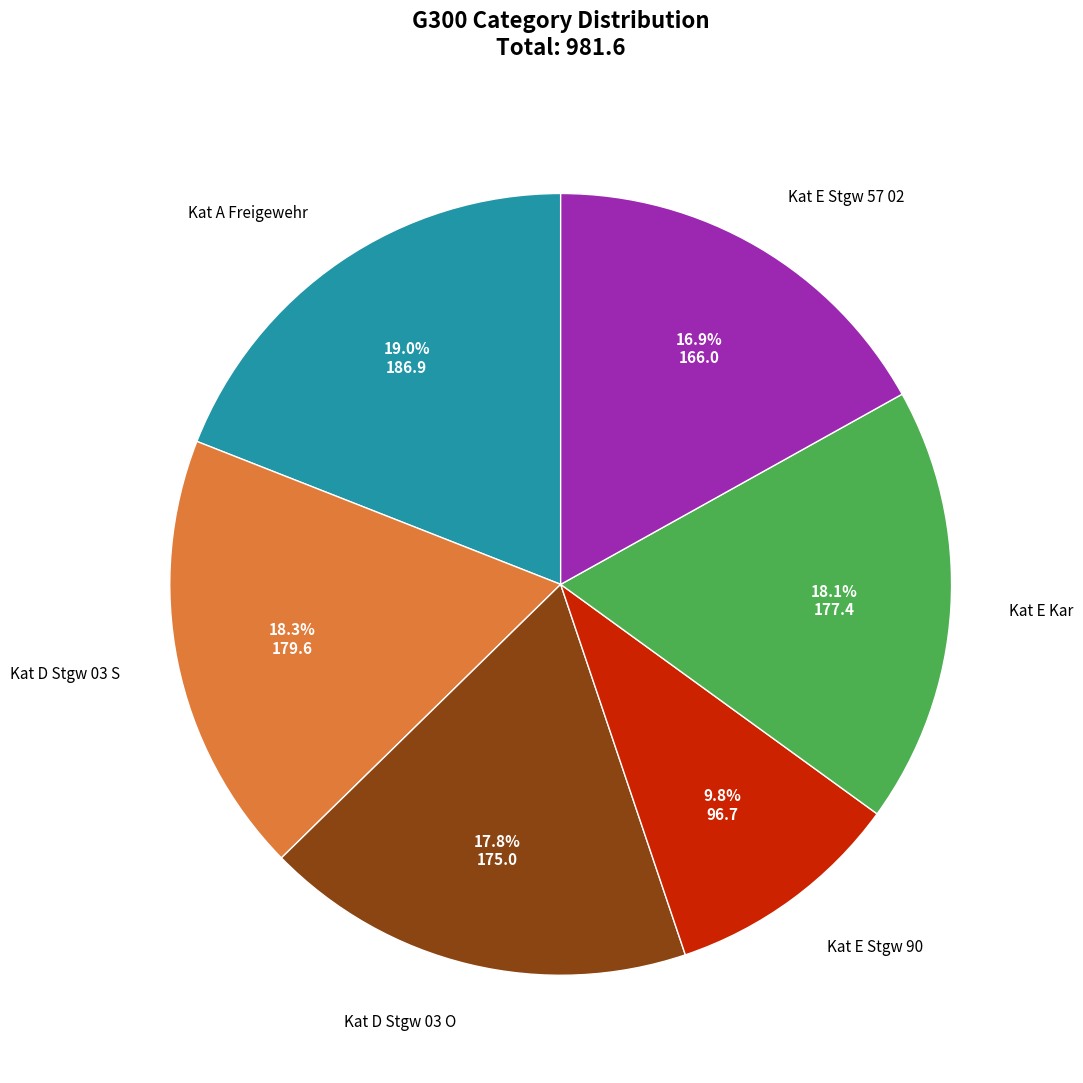

Is there a majority slice in this chart?

No